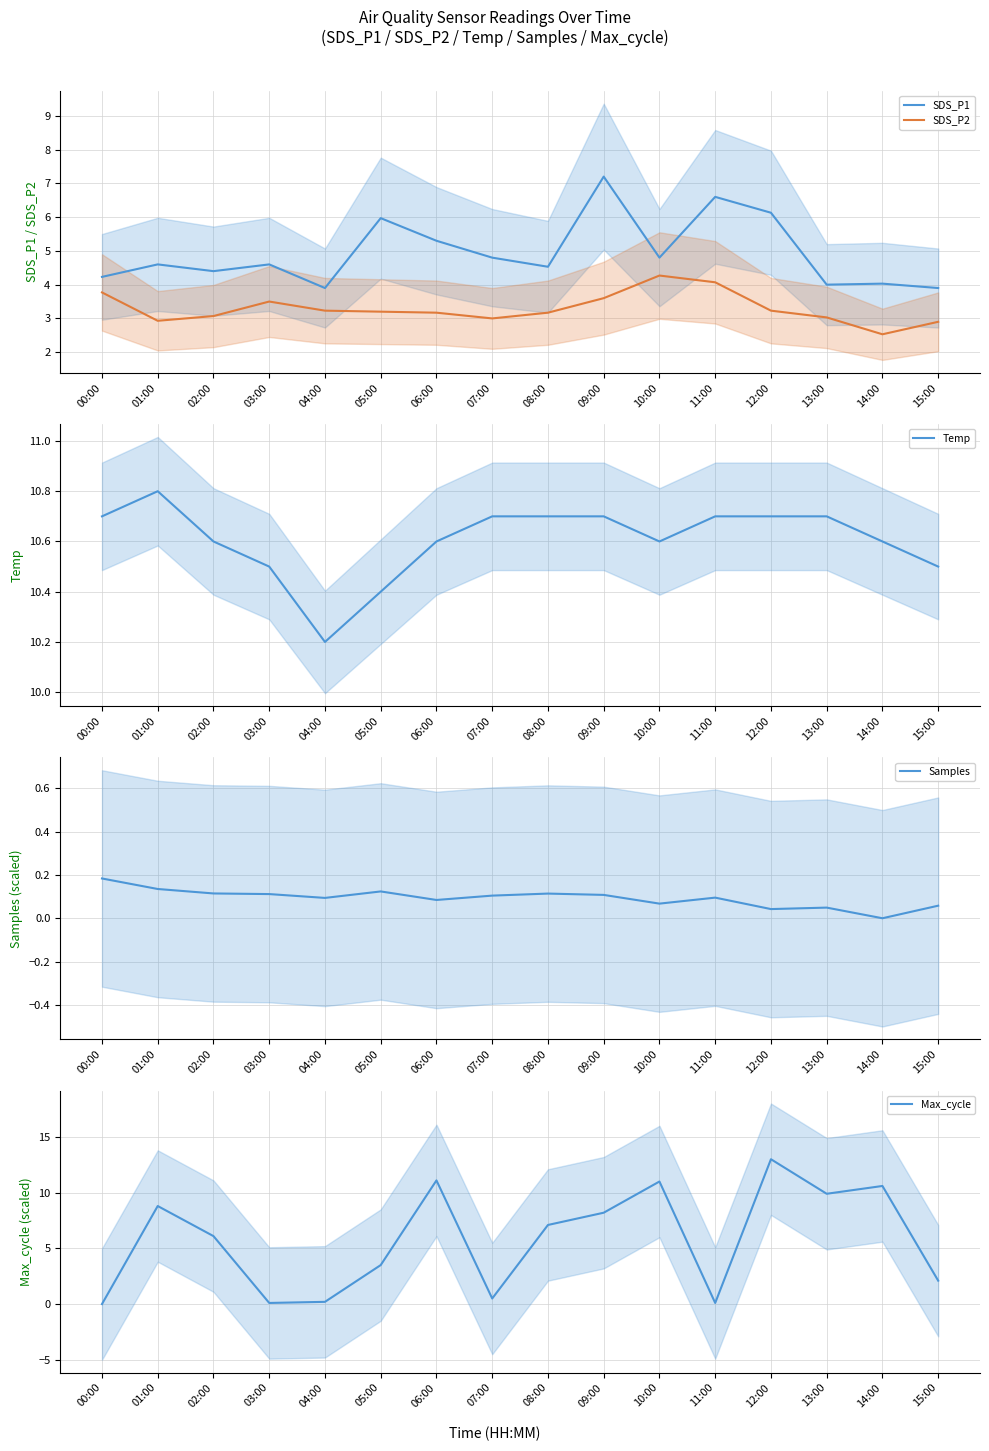

What is the sum of all Samples values?

1.5